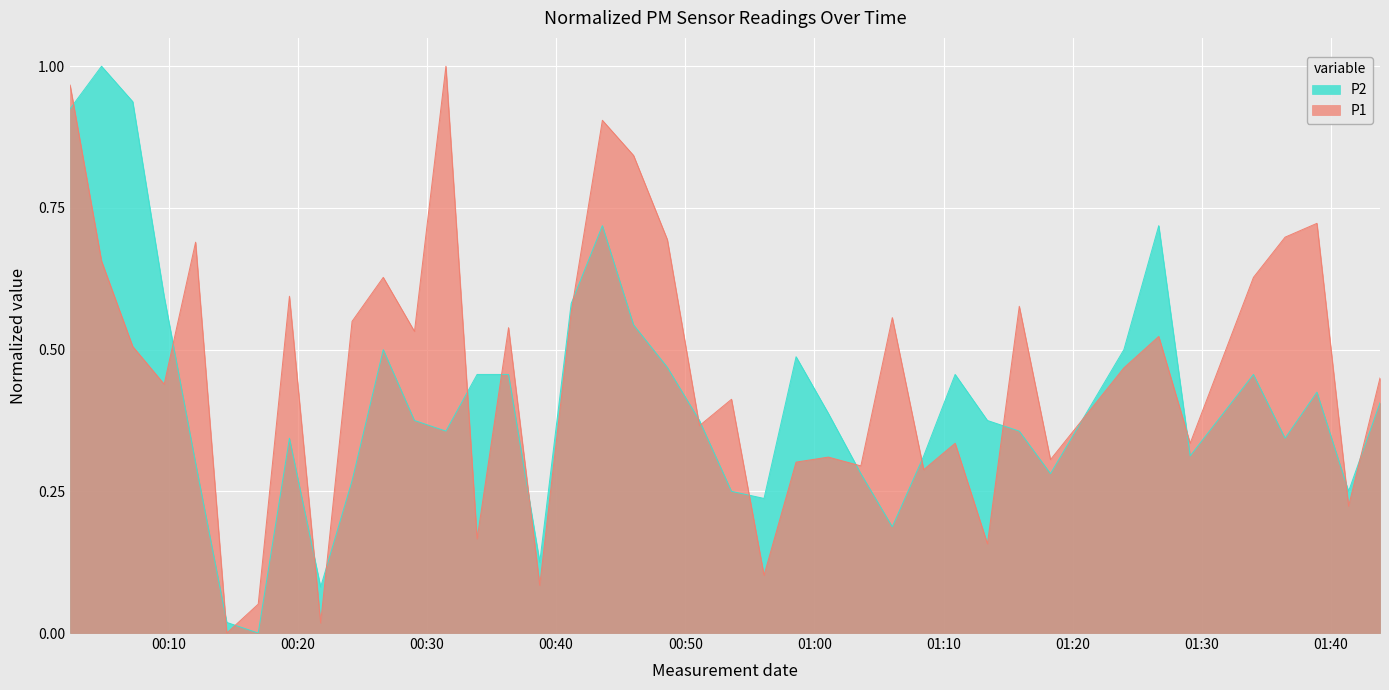

Rank the series by their average value, from lowest to highest.

P2, P1